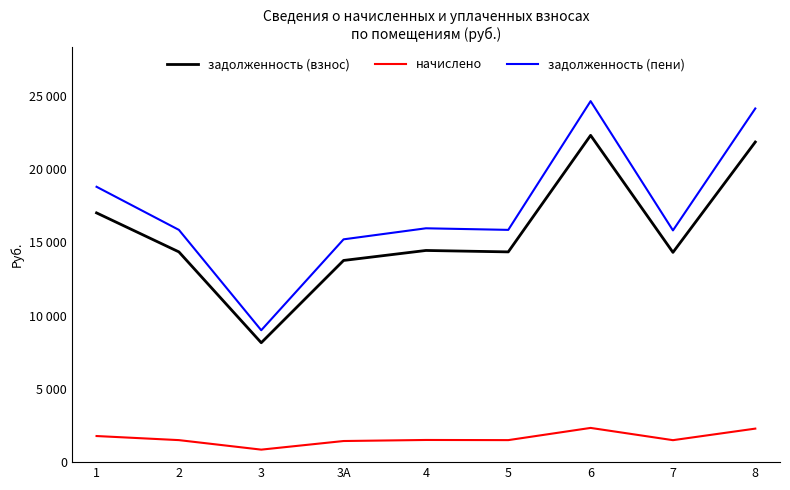

What are all the series names shown in the legend?

задолженность (взнос), начислено, задолженность (пени)